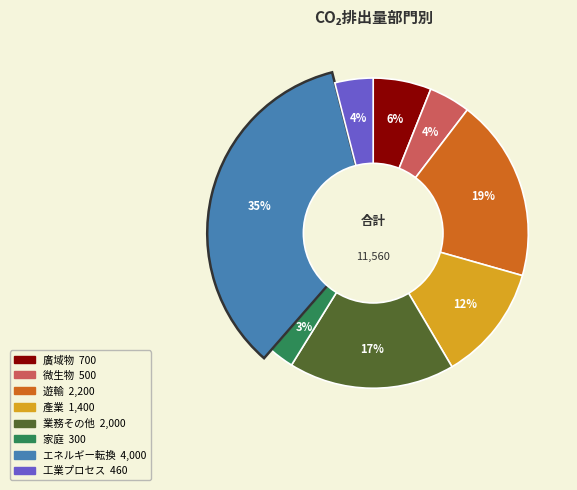

Does 23 account for over 50% of the chart?

No